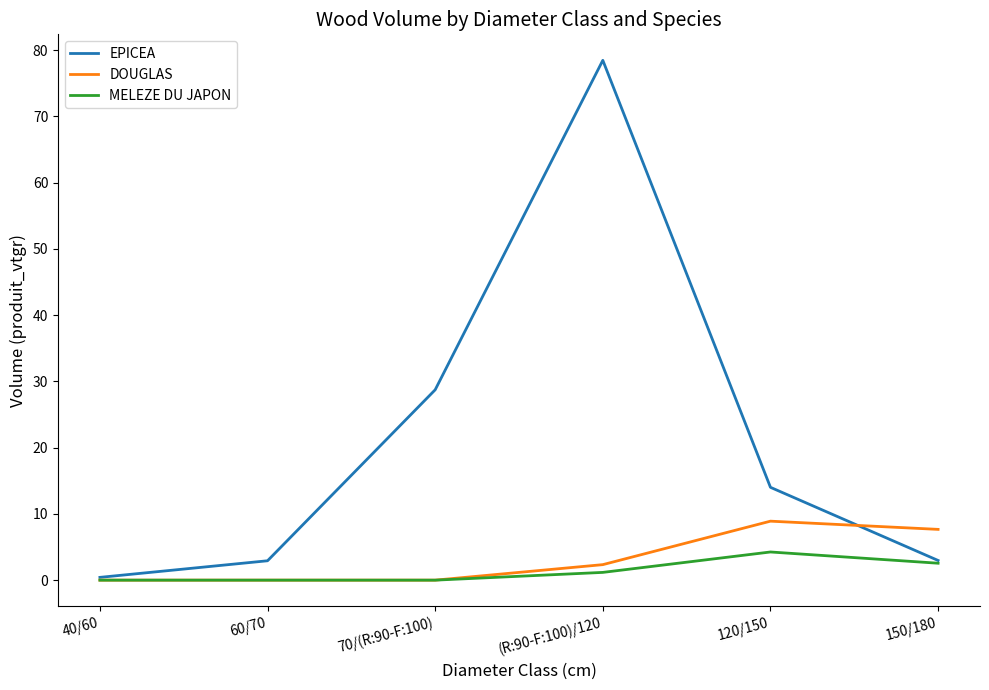

At how many categories does at least one series exceed 56?

1